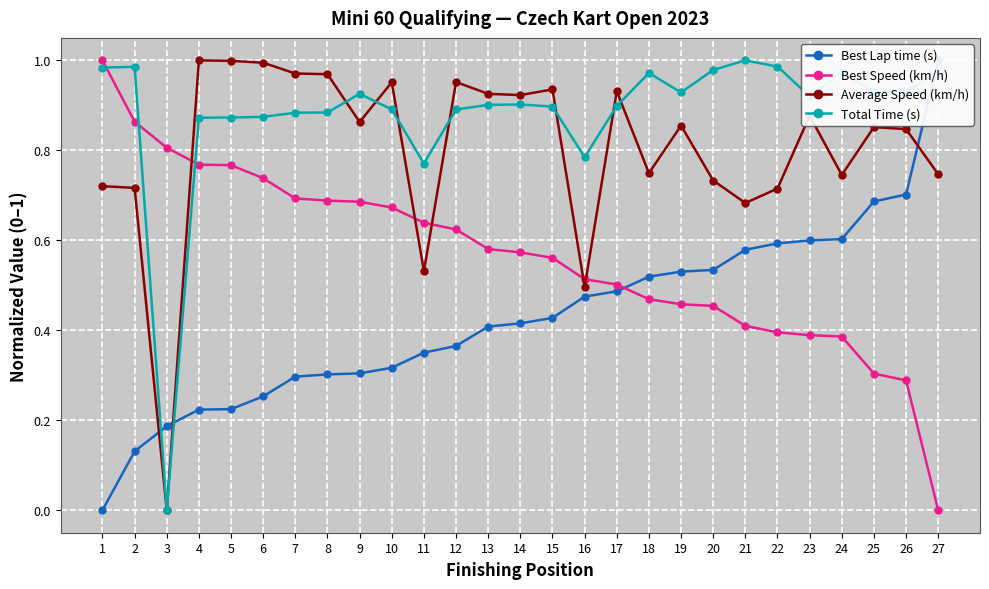

Reading left to right, extract all data points from this chart.

Best Lap time (s): 1=0.0	2=0.1	3=0.2	4=0.2	5=0.2	6=0.3	7=0.3	8=0.3	9=0.3	10=0.3	11=0.4	12=0.4	13=0.4	14=0.4	15=0.4	16=0.5	17=0.5	18=0.5	19=0.5	20=0.5	21=0.6	22=0.6	23=0.6	24=0.6	25=0.7	26=0.7	27=1.0
Best Speed (km/h): 1=1.0	2=0.9	3=0.8	4=0.8	5=0.8	6=0.7	7=0.7	8=0.7	9=0.7	10=0.7	11=0.6	12=0.6	13=0.6	14=0.6	15=0.6	16=0.5	17=0.5	18=0.5	19=0.5	20=0.5	21=0.4	22=0.4	23=0.4	24=0.4	25=0.3	26=0.3	27=0.0
Average Speed (km/h): 1=0.7	2=0.7	3=0.0	4=1.0	5=1.0	6=1.0	7=1.0	8=1.0	9=0.9	10=1.0	11=0.5	12=1.0	13=0.9	14=0.9	15=0.9	16=0.5	17=0.9	18=0.7	19=0.9	20=0.7	21=0.7	22=0.7	23=0.9	24=0.7	25=0.9	26=0.8	27=0.7
Total Time (s): 1=1.0	2=1.0	3=0.0	4=0.9	5=0.9	6=0.9	7=0.9	8=0.9	9=0.9	10=0.9	11=0.8	12=0.9	13=0.9	14=0.9	15=0.9	16=0.8	17=0.9	18=1.0	19=0.9	20=1.0	21=1.0	22=1.0	23=0.9	24=1.0	25=0.9	26=0.9	27=1.0